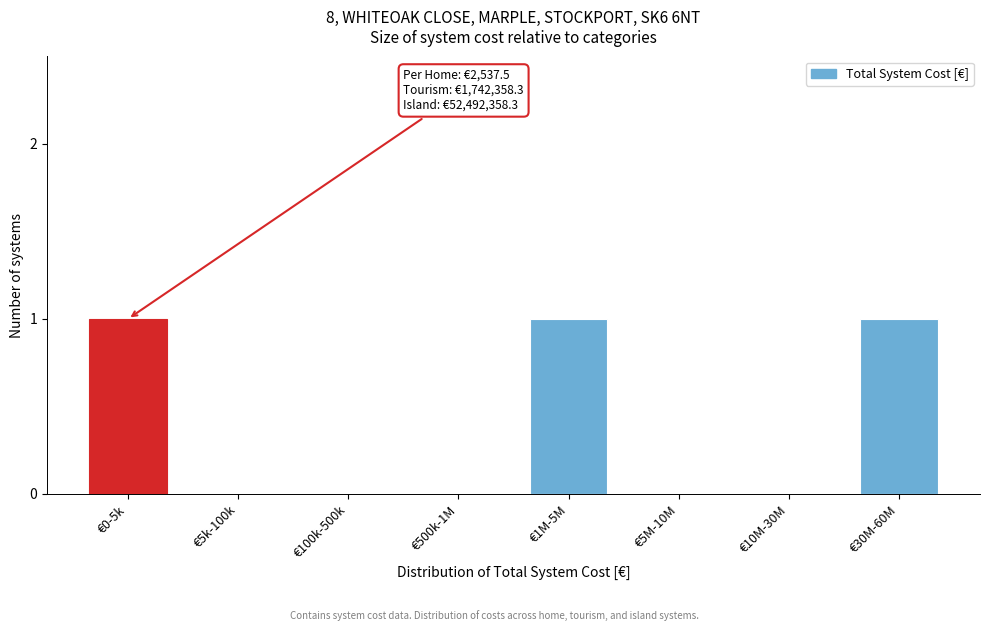

Reading left to right, list all the values displayed in this chart.

€0-5k=1	€5k-100k=0	€100k-500k=0	€500k-1M=0	€1M-5M=1	€5M-10M=0	€10M-30M=0	€30M-60M=1